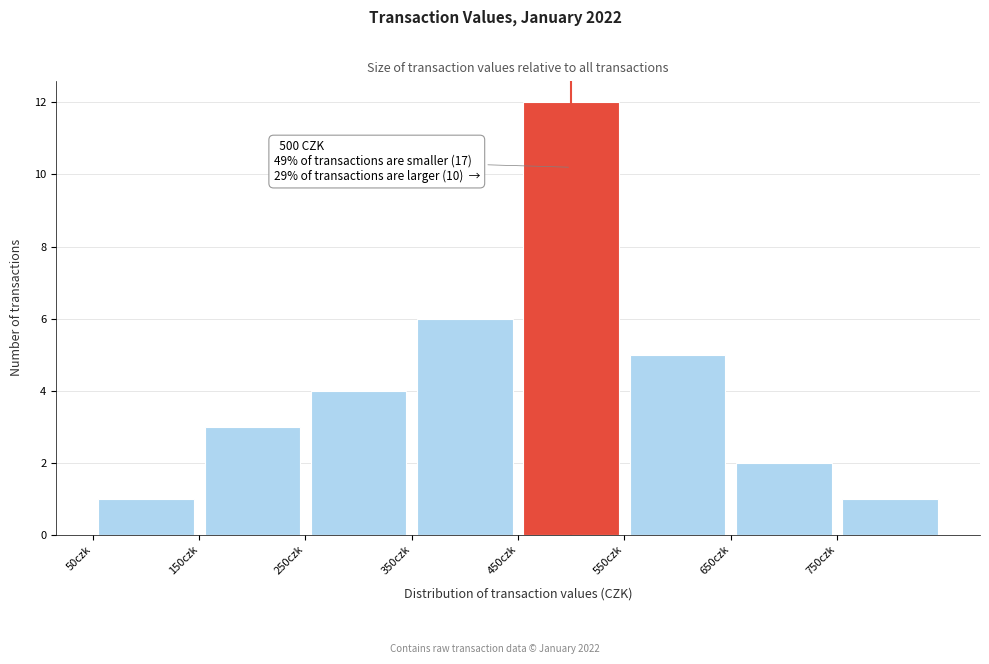

Over which range of the x-axis is the bar tallest?

450 to 550